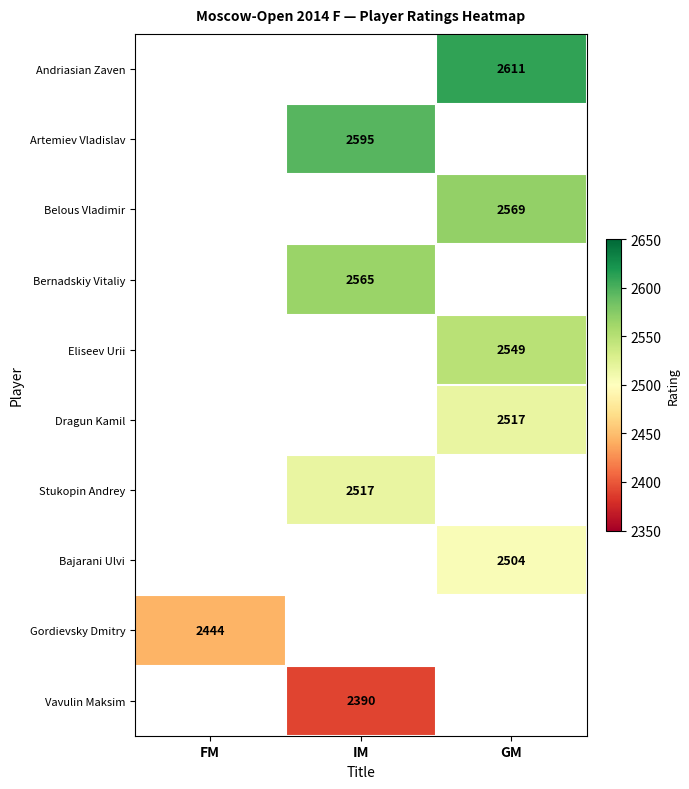

The Belous Vladimir series shows 4383 at GM. True or false?

False